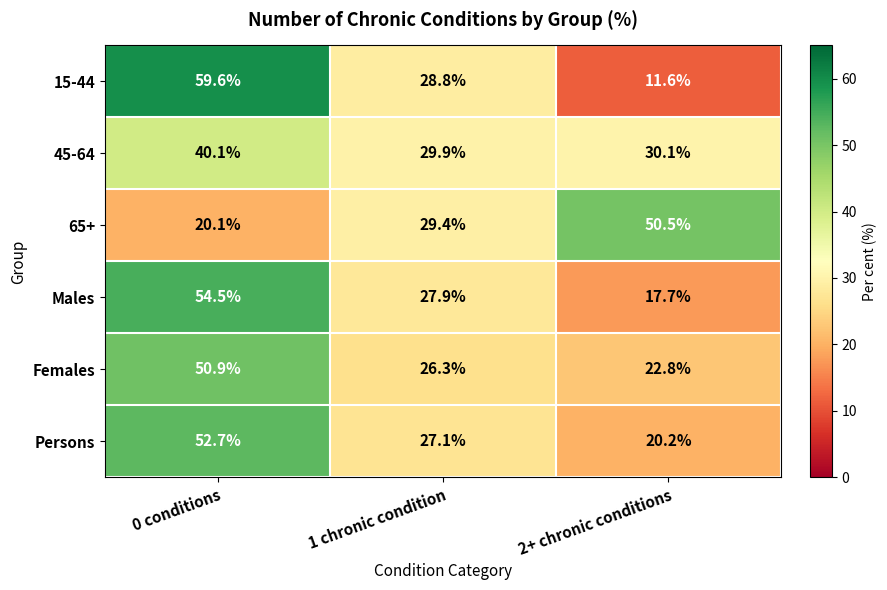

At which label does 15-44 first exceed 28?

0 conditions